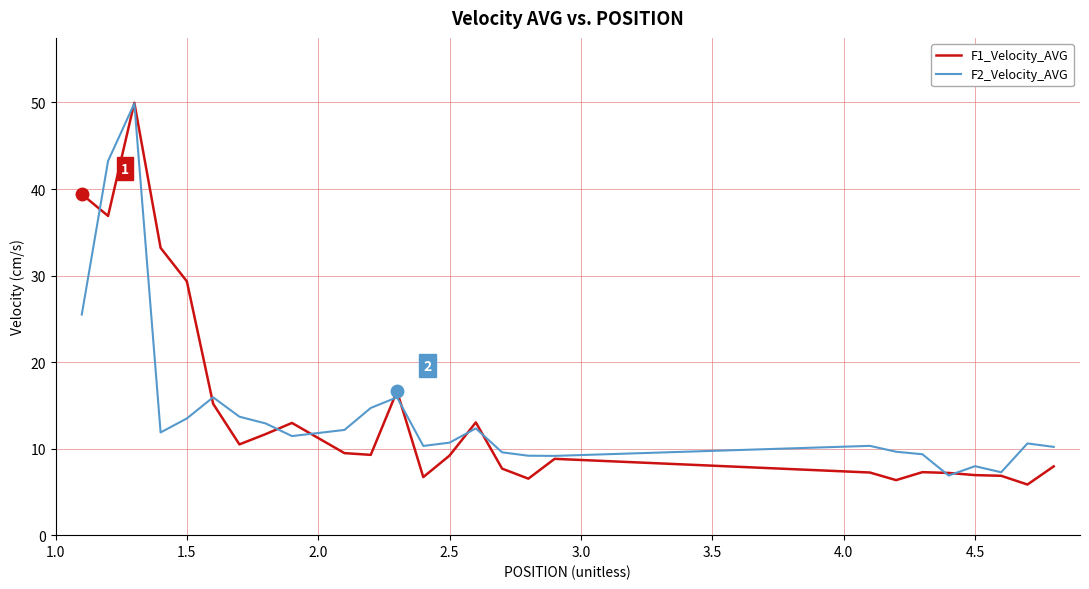

What is the greatest value displayed?

50.0